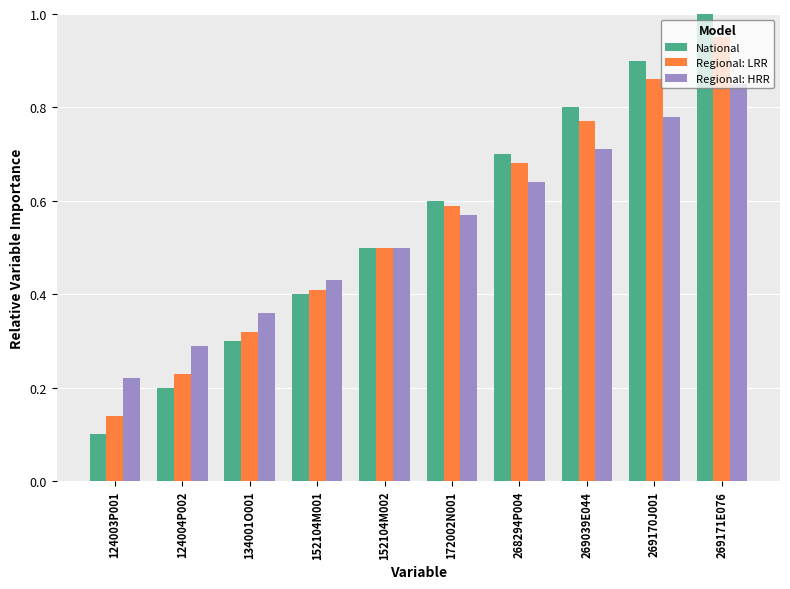

At 269039E044, list the series in order from smallest to largest.

Regional: HRR, Regional: LRR, National